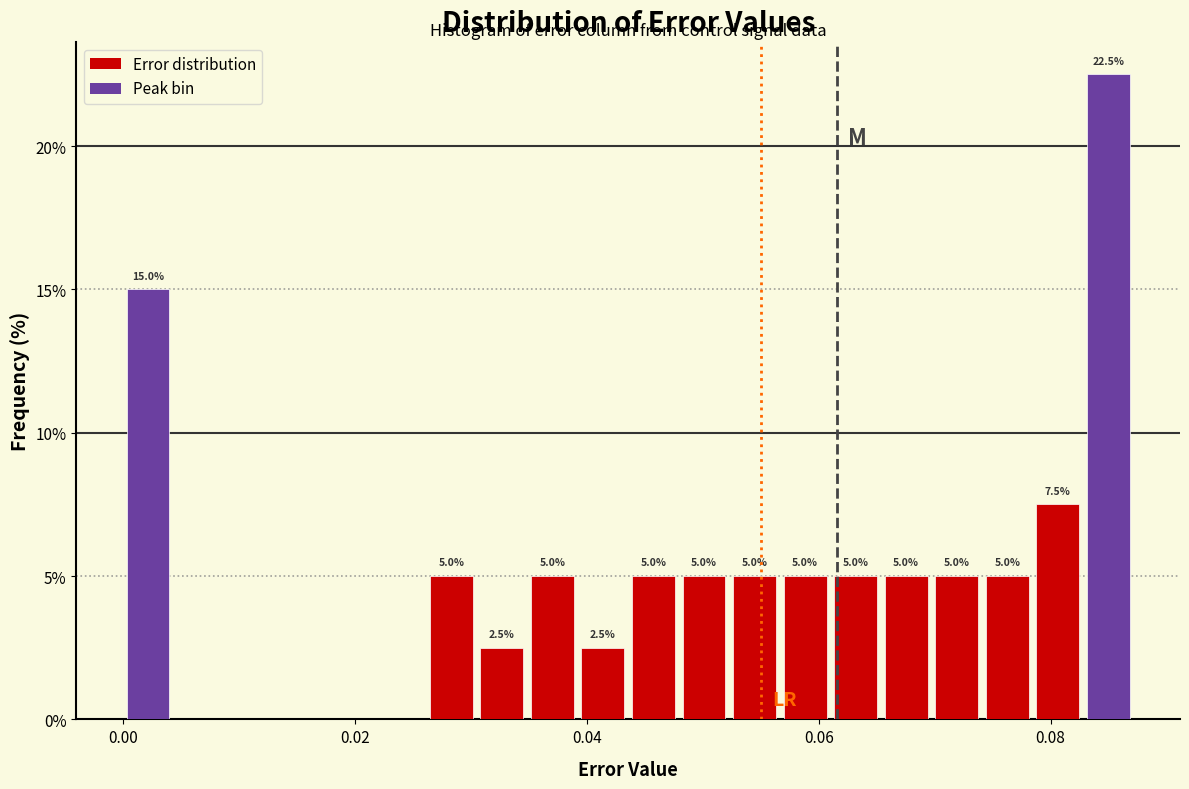

Around what value on the x-axis is the tallest bar? Give the approximate position of its centre, as read against the axis.

0.084